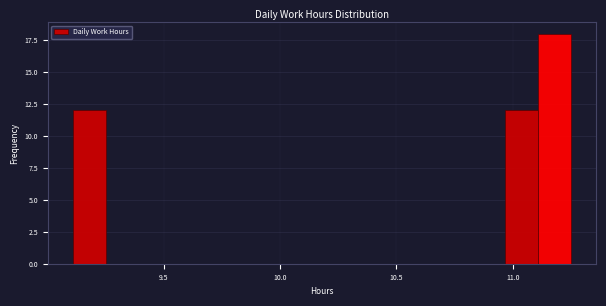

Read against the x-axis, roughly where is the centre of the tallest bar?

11.20